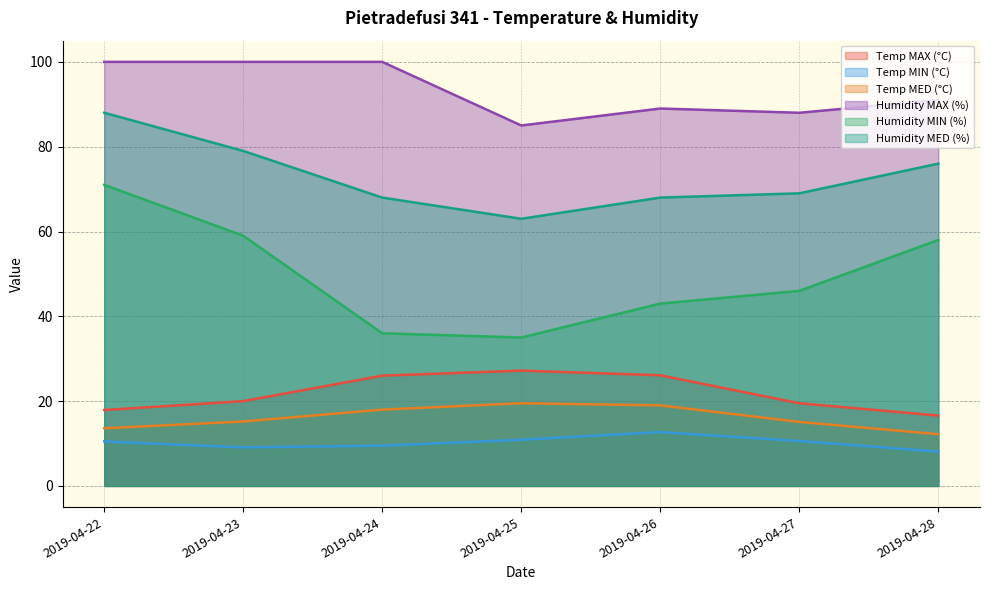

What is the lowest value of the Temp MAX (°C) series?

16.6